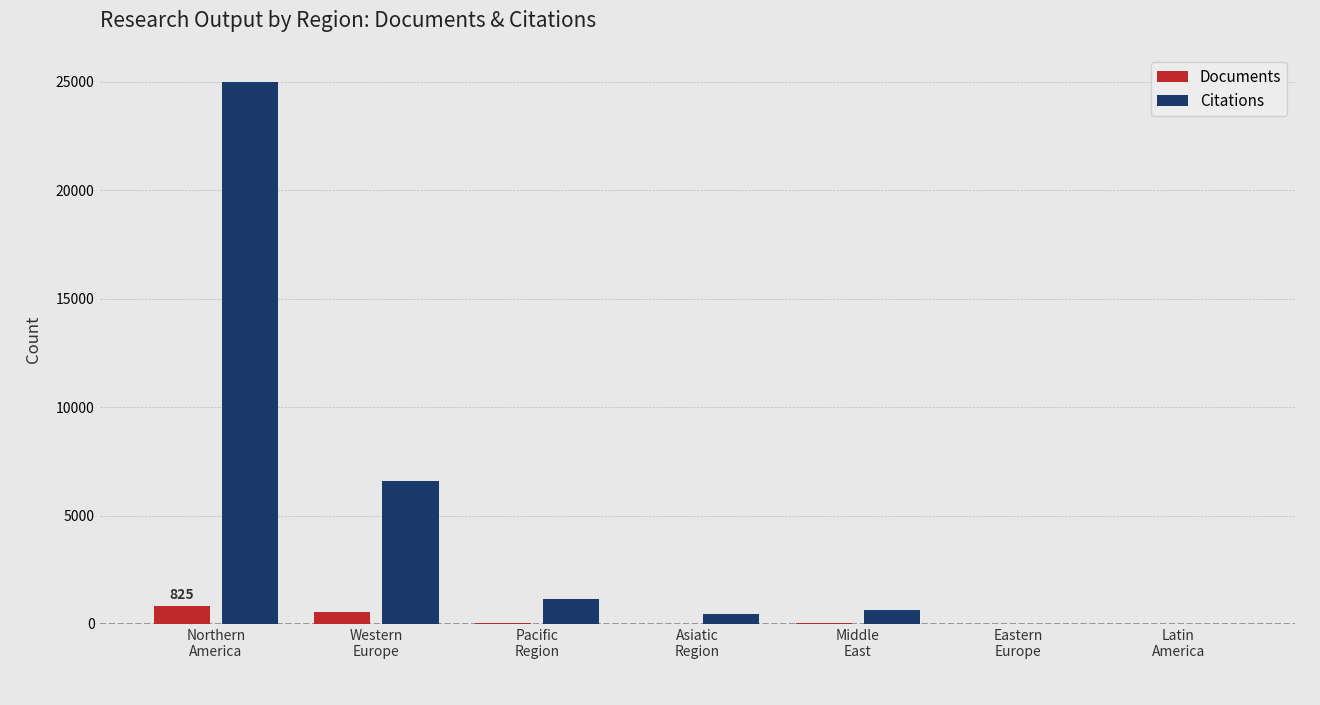

Which series has the largest range (max minus min)?

Citations